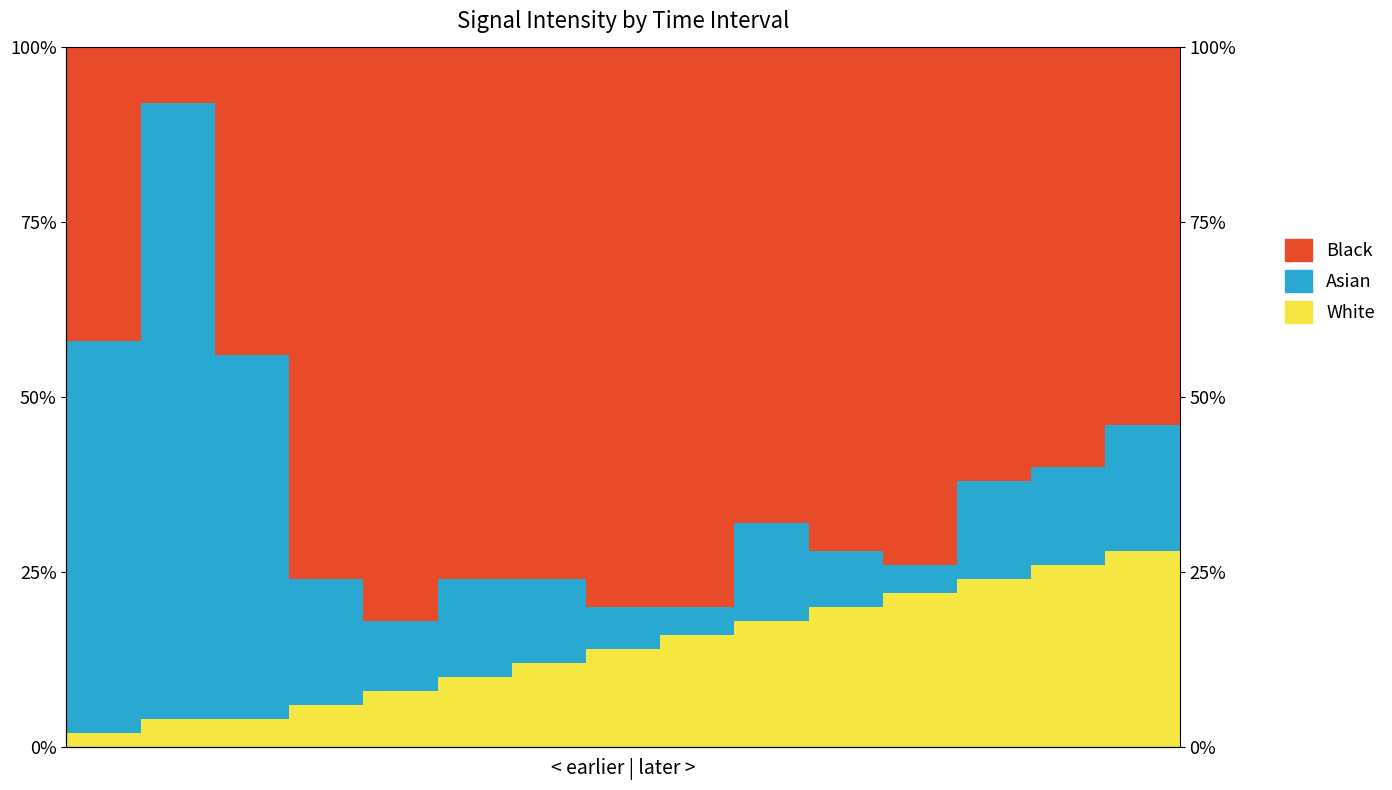

Reading left to right, list all the values displayed in this chart.

White: 0=2.0	1=4.0	2=4.0	3=6.0	4=8.0	5=10.0	6=12.0	7=14.0	8=16.0	9=18.0	10=20.0	11=22.0	12=24.0	13=26.0	14=28.0
Asian: 0=56.0	1=88.0	2=52.0	3=18.0	4=10.0	5=14.0	6=12.0	7=6.0	8=4.0	9=14.0	10=8.0	11=4.0	12=14.0	13=14.0	14=18.0
Black: 0=42.0	1=8.0	2=44.0	3=76.0	4=82.0	5=76.0	6=76.0	7=80.0	8=80.0	9=68.0	10=72.0	11=74.0	12=62.0	13=60.0	14=54.0